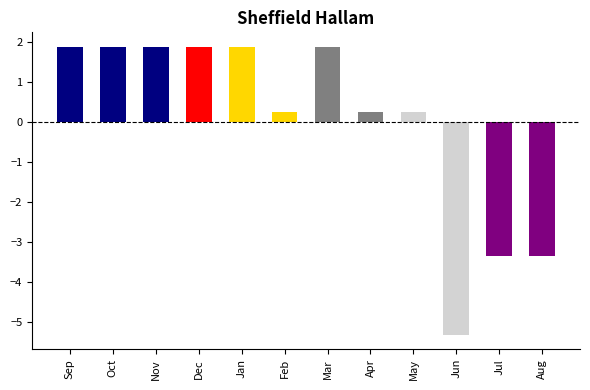

Reading left to right, what are all the values shown in this chart?

1.9	1.9	1.9	1.9	1.9	0.2	1.9	0.2	0.2	-5.3	-3.3	-3.3